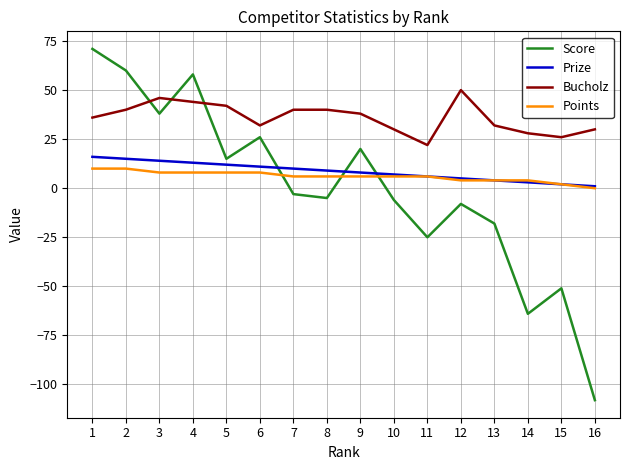

What are all the series names shown in the legend?

Score, Prize, Bucholz, Points